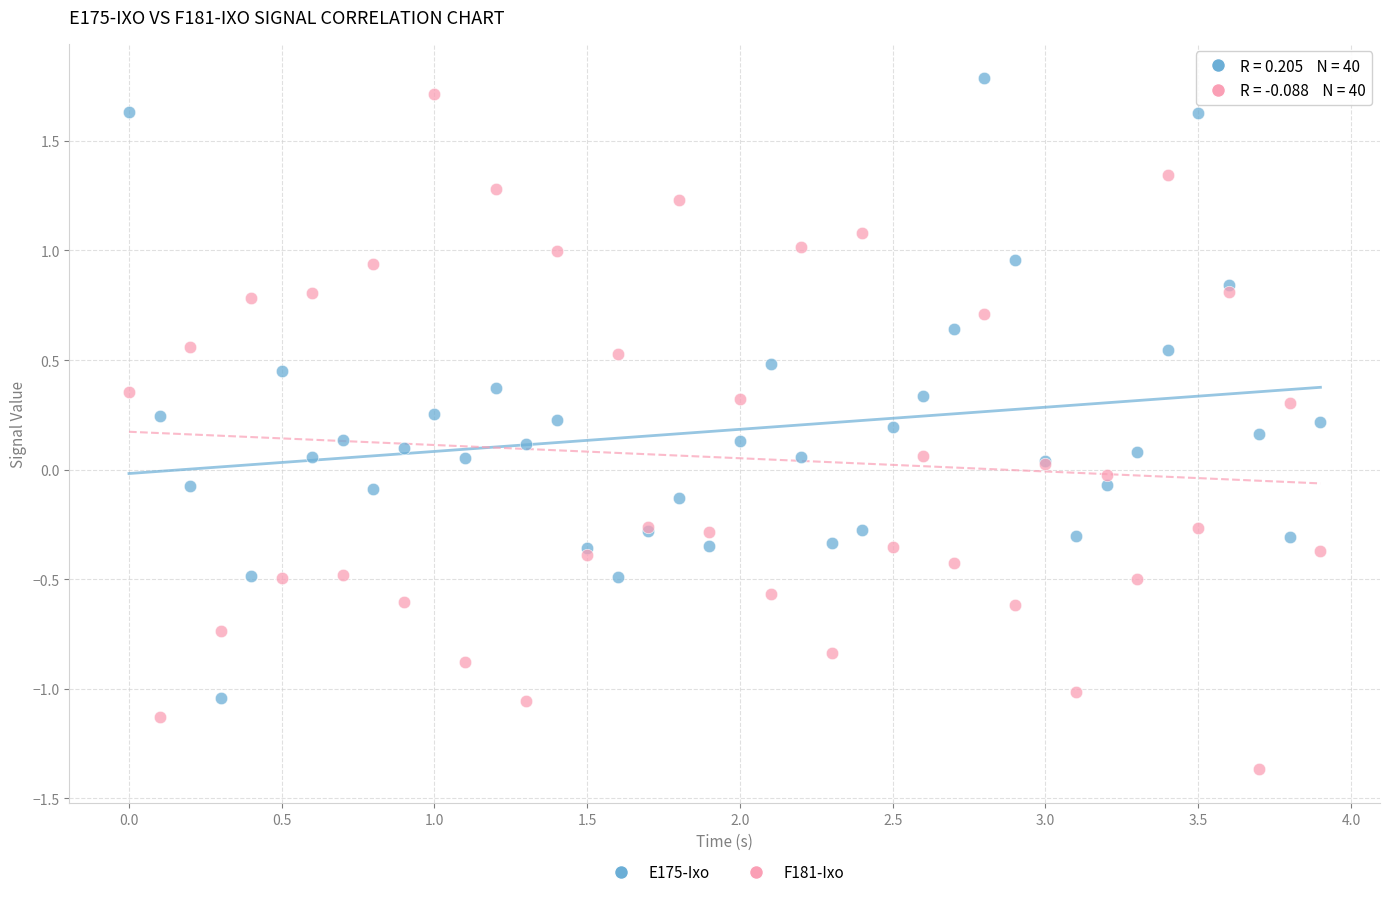

Which series contains the lowest Y value?

F181-Ixo